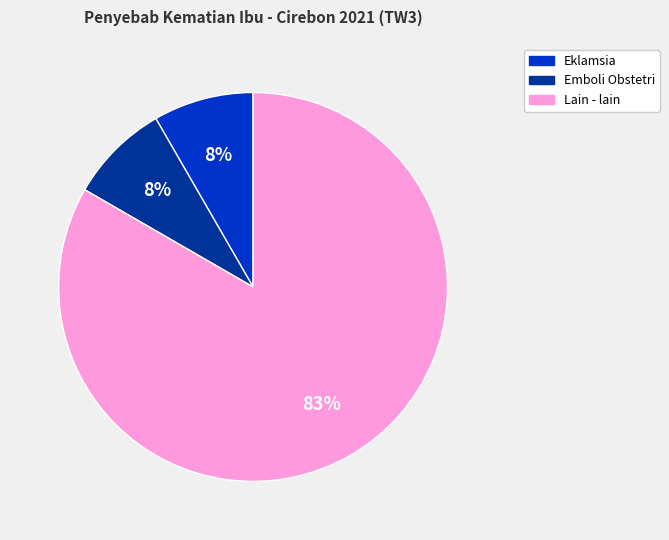

To the nearest percent, what is the average slice percentage?

33%